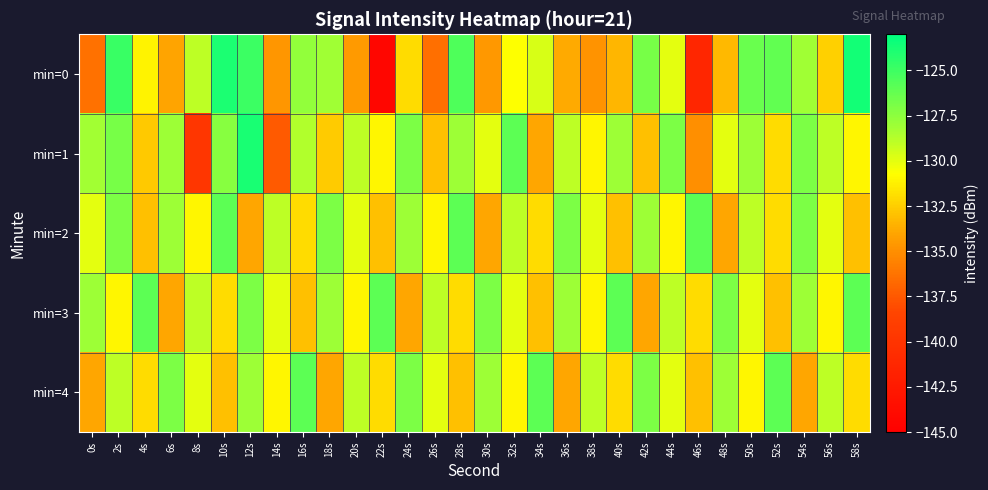

What is the spread (max minus min) of values at 12s?

10.2